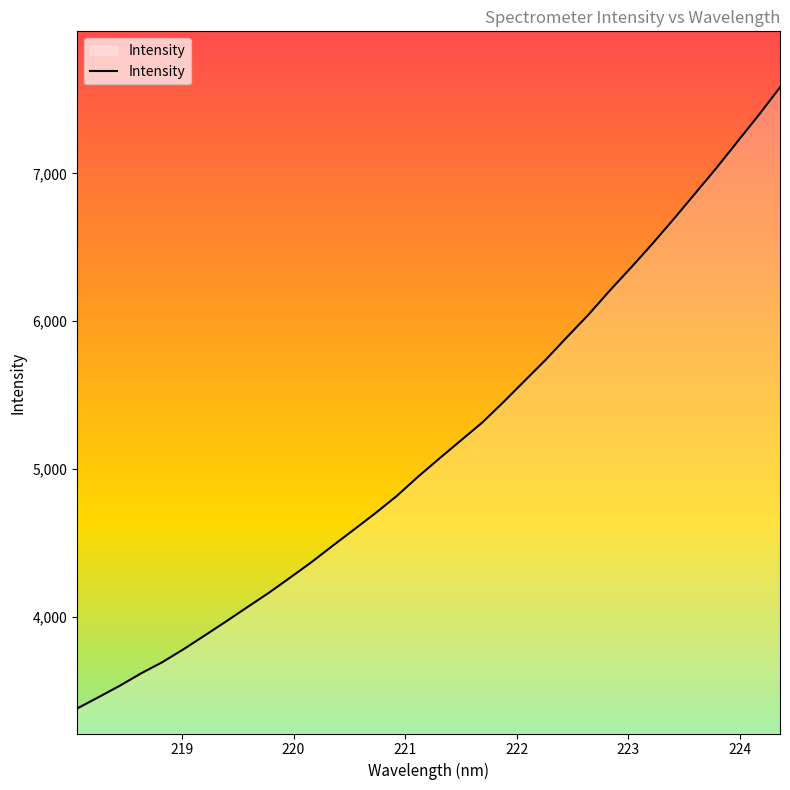

What is the greatest value displayed?

7582.0